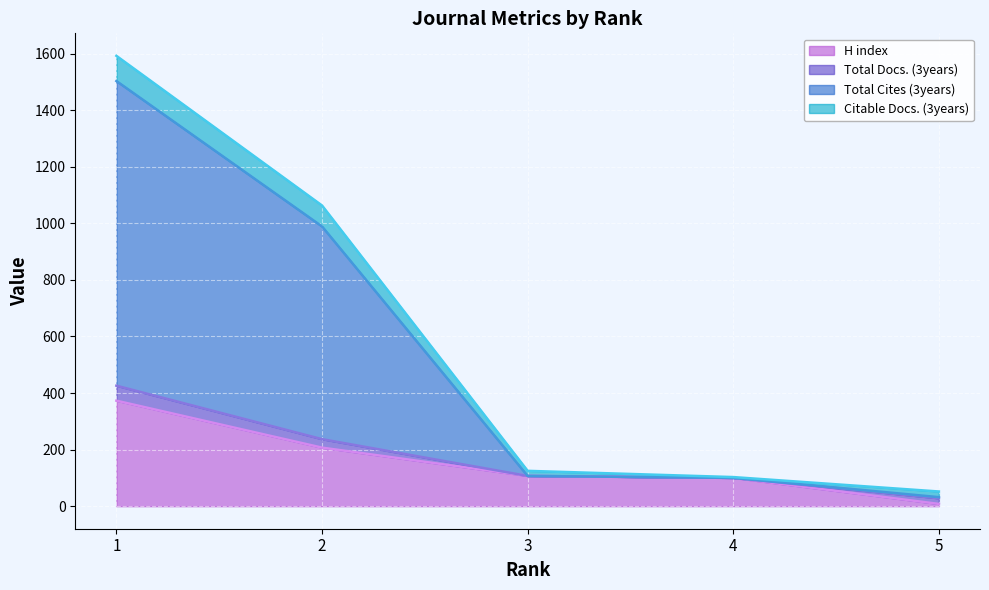

Which category has the highest value across all series?

1